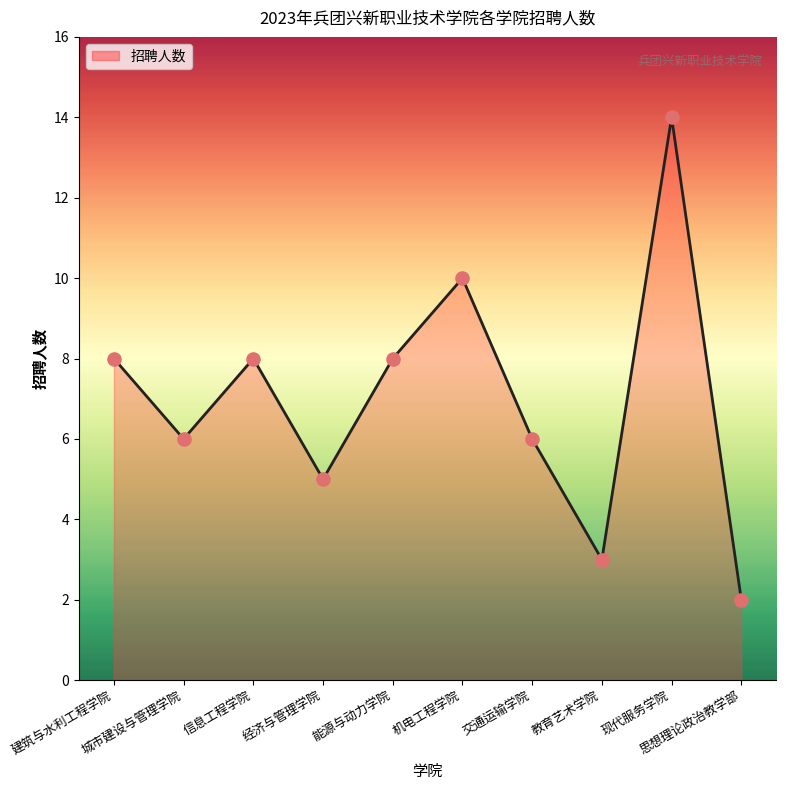

Approximately how many times larger is the value at 思想理论政治教学部 compared to 经济与管理学院?

0.4